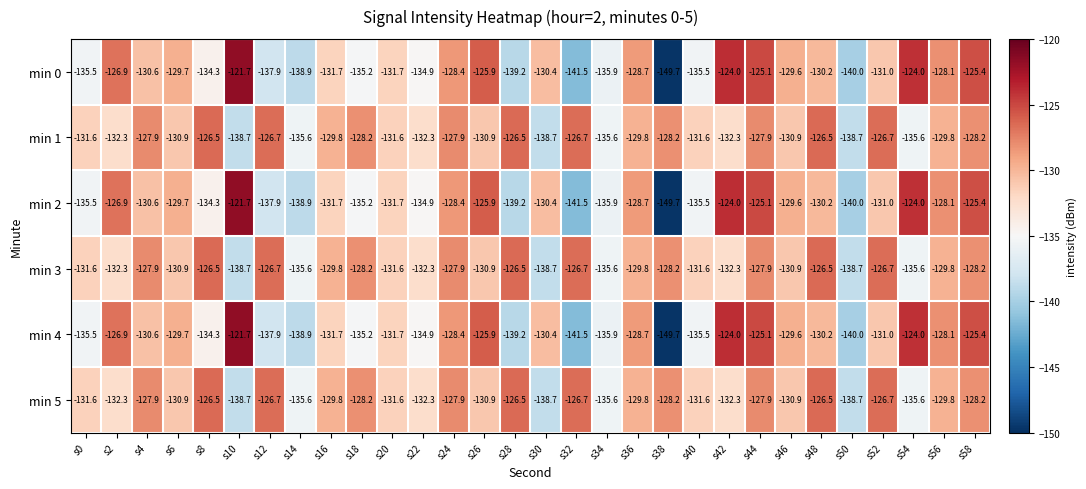

What is the difference between the second highest and minimum values in the min 2 series?

25.7